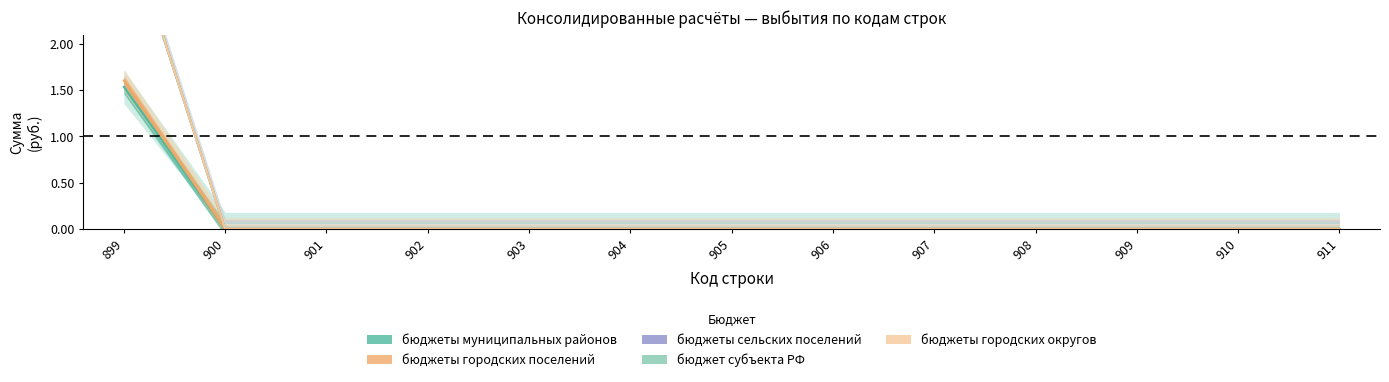

What is the difference between the maximum and second lowest values in the бюджеты городских поселений series?

1.6